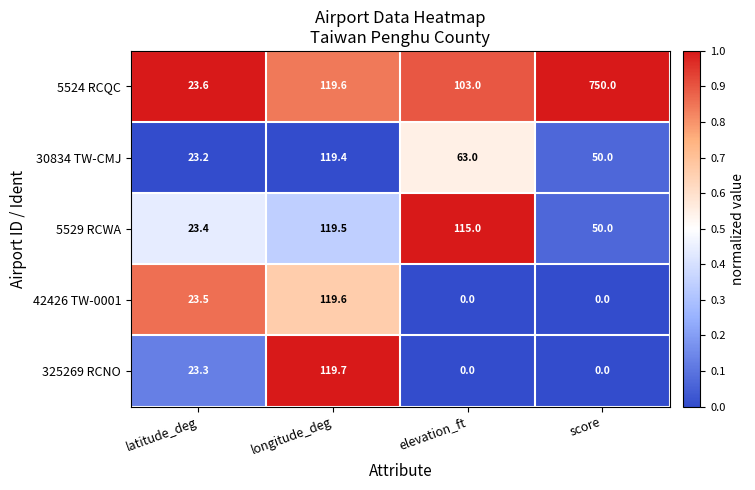

List the series in order of their peak value, lowest first.

30834 TW-CMJ, 5529 RCWA, 42426 TW-0001, 325269 RCNO, 5524 RCQC